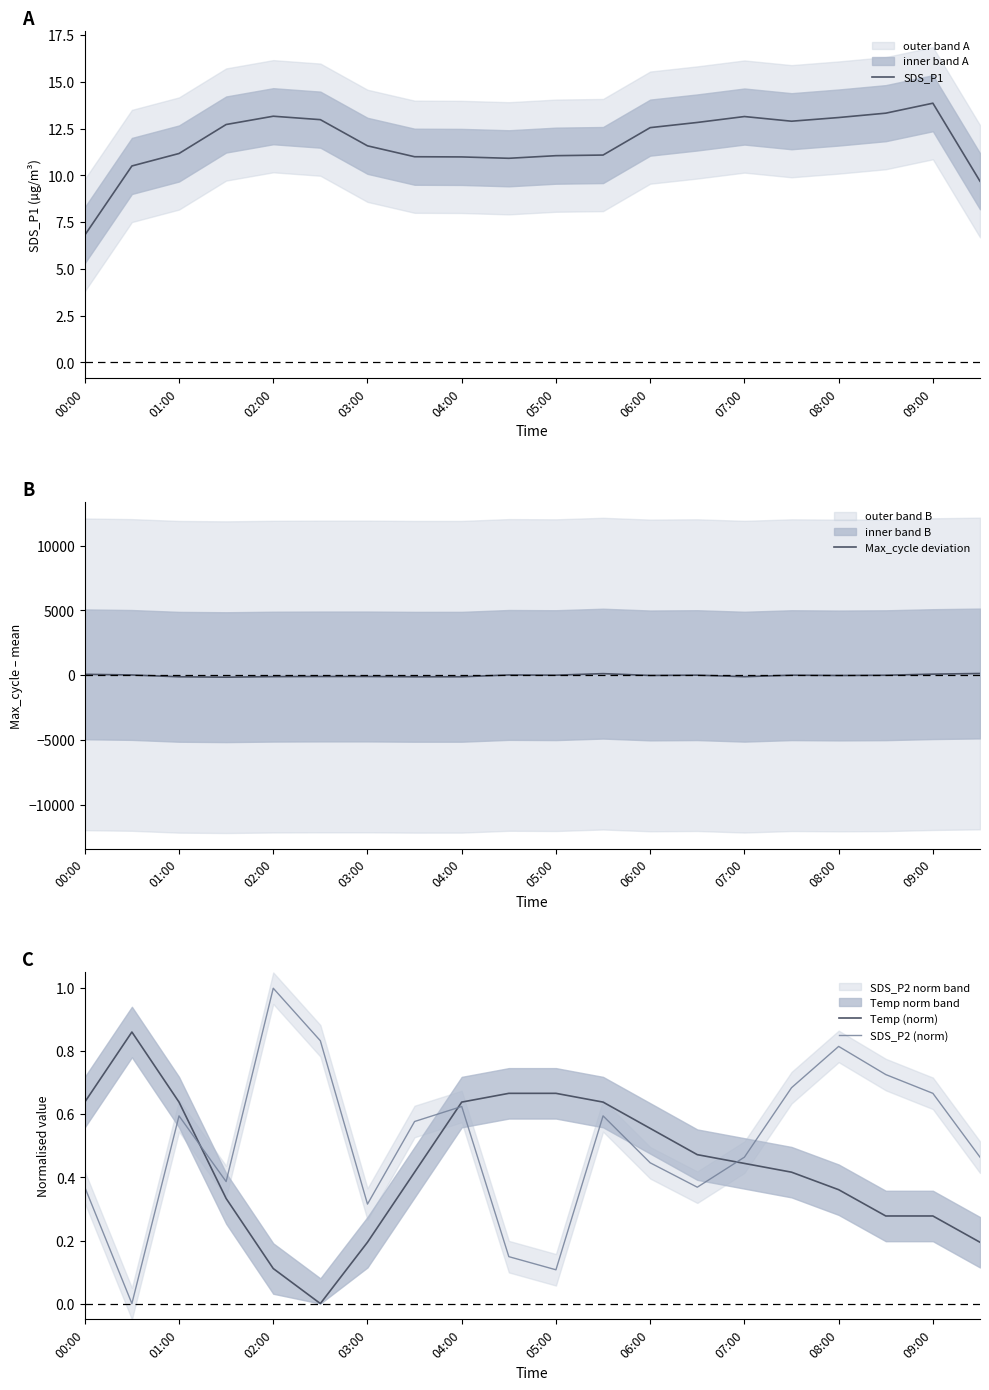

What is the difference between the SDS_P1 values at 08:00 and 03:00?

1.5